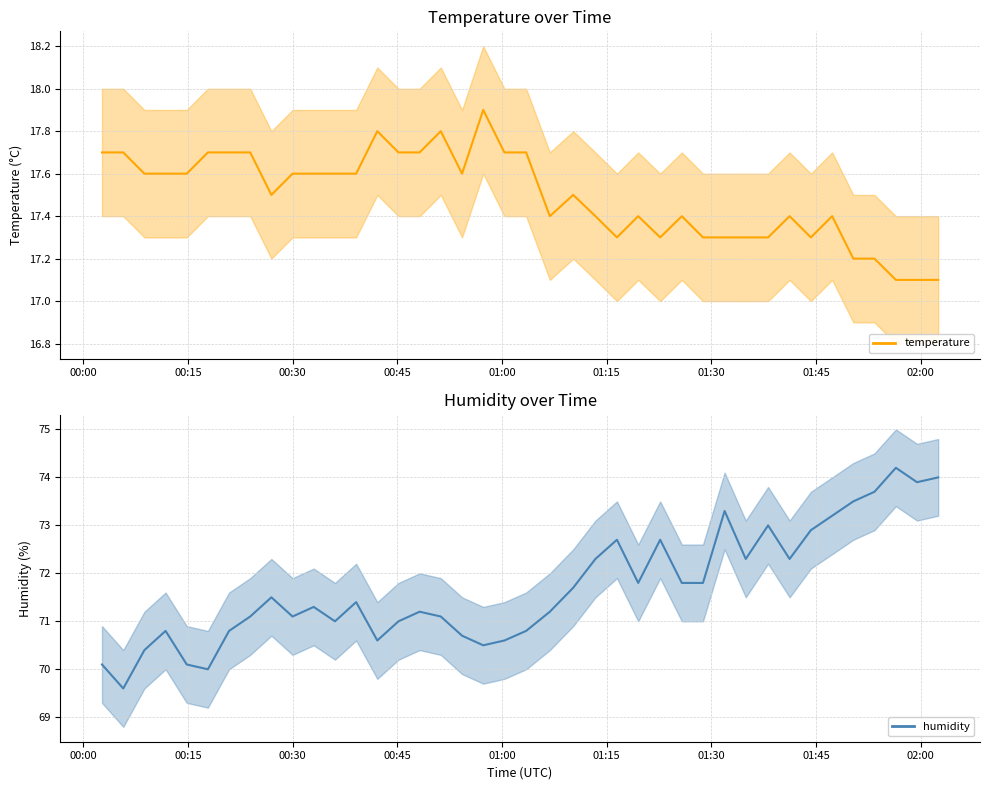

Which series has the largest range (max minus min)?

humidity